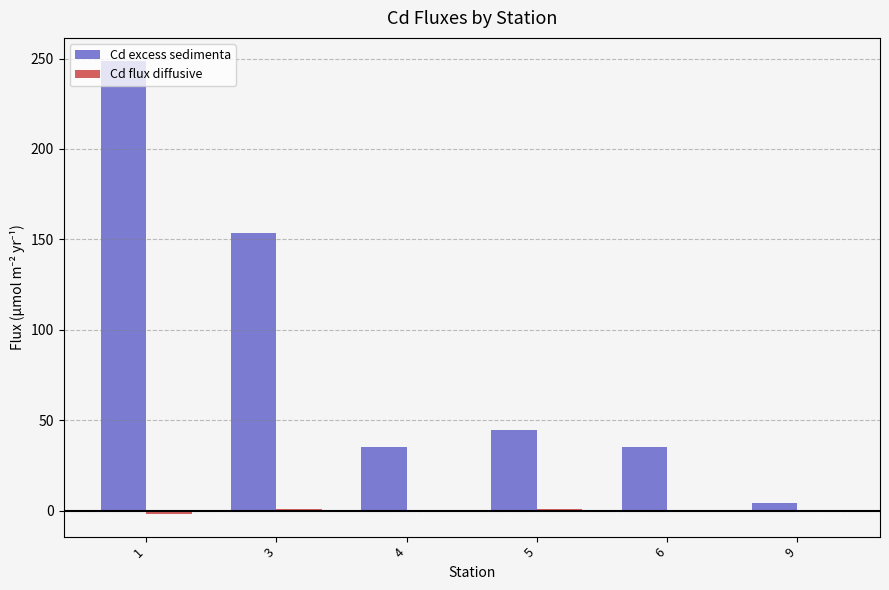

Which series changed the most between 1 and 3?

Cd excess sedimenta